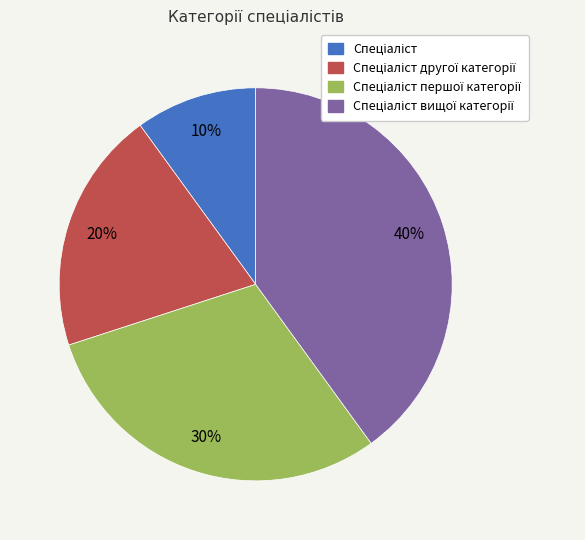

To the nearest percent, what is the average slice percentage?

25%